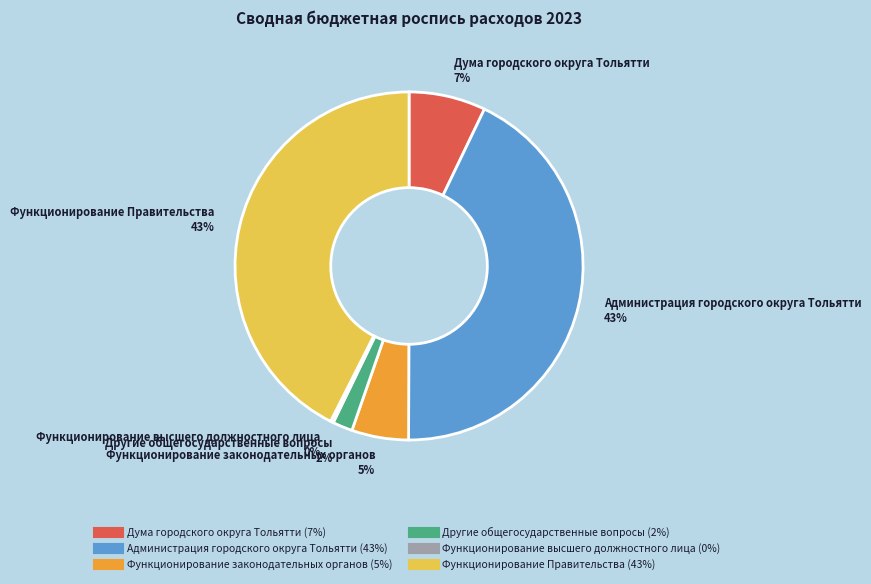

Is it true that Функционирование законодательных органов is 5% of the pie?

True